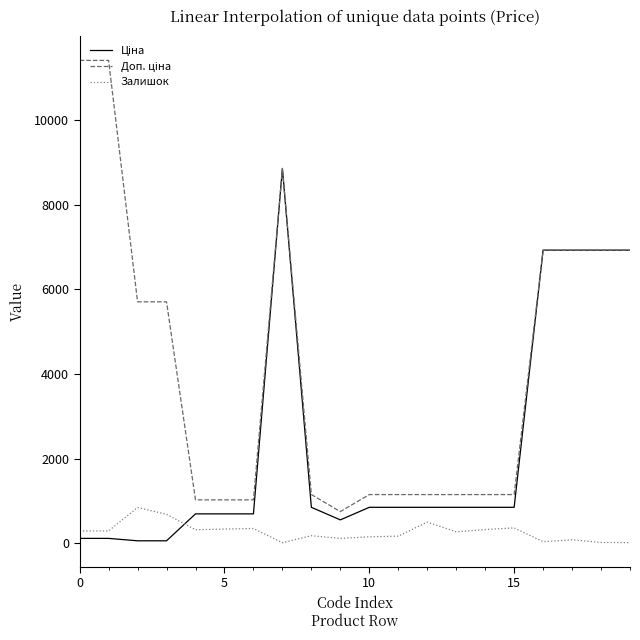

What is the greatest value displayed?

11410.0